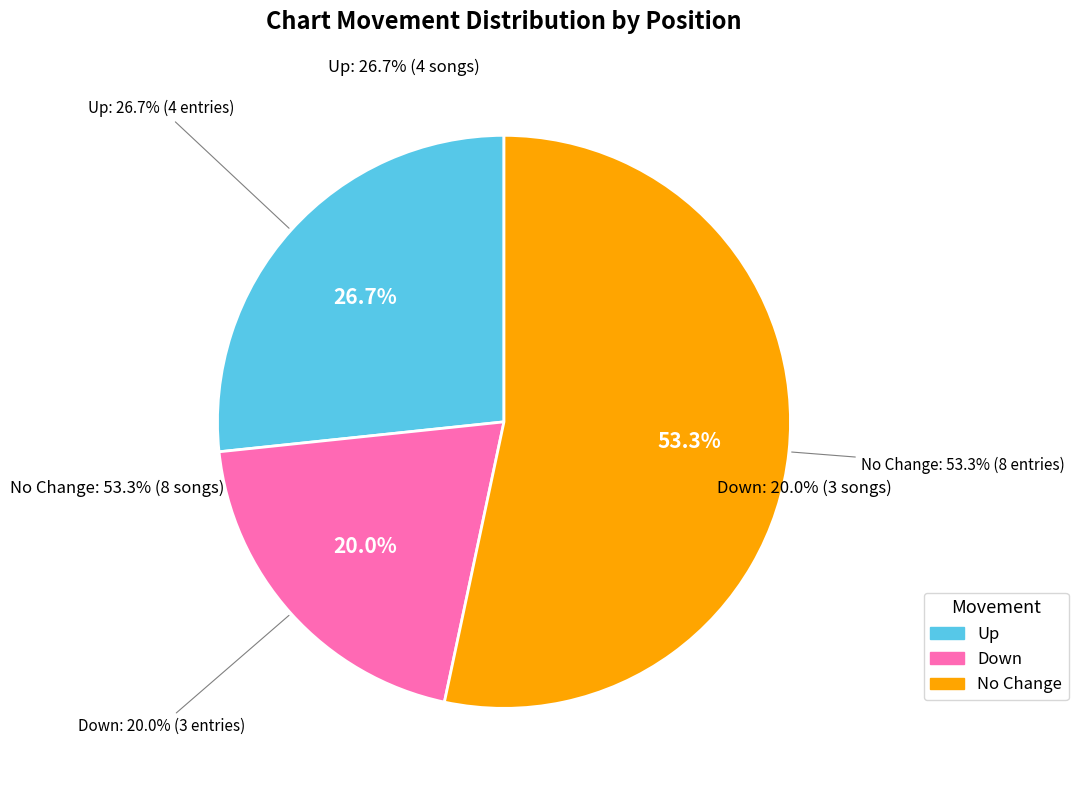

What percentage is the down slice, to the nearest percent?

20%